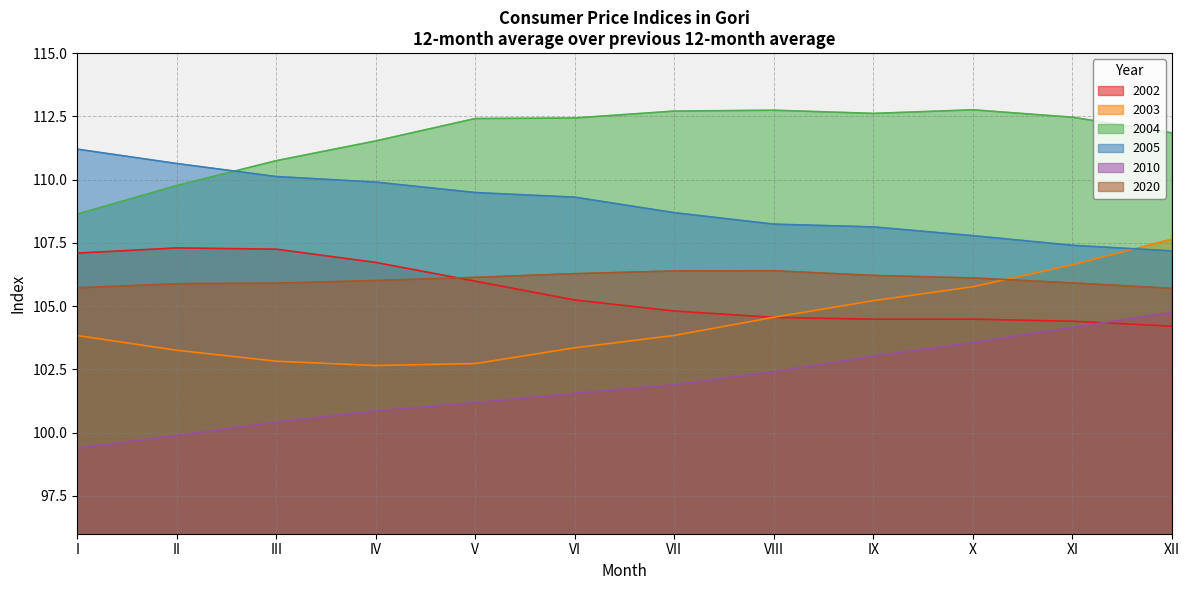

Which has a higher value, III or IX?

III